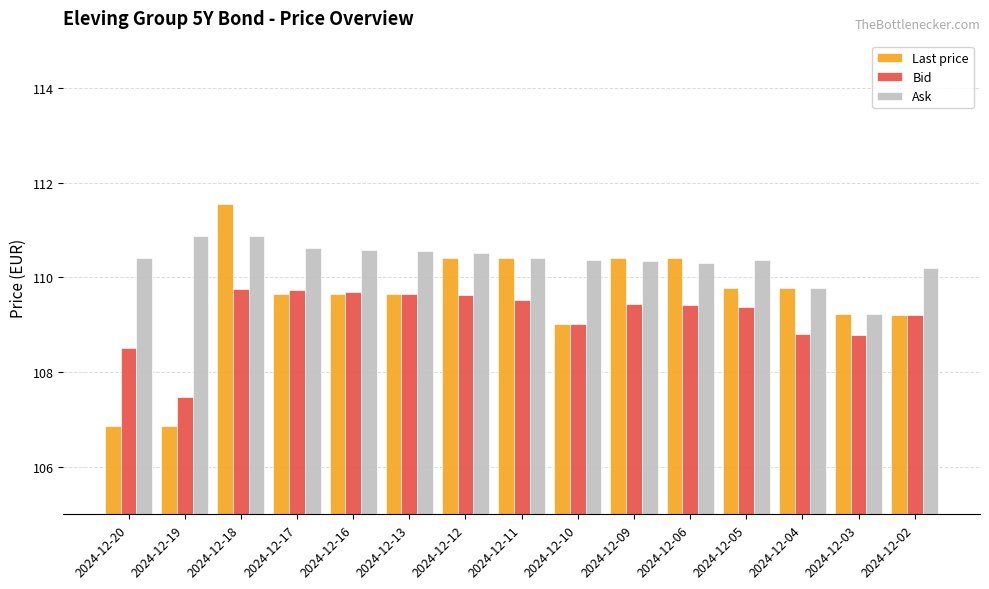

At which category does the chart reach its peak across all series?

2024-12-18